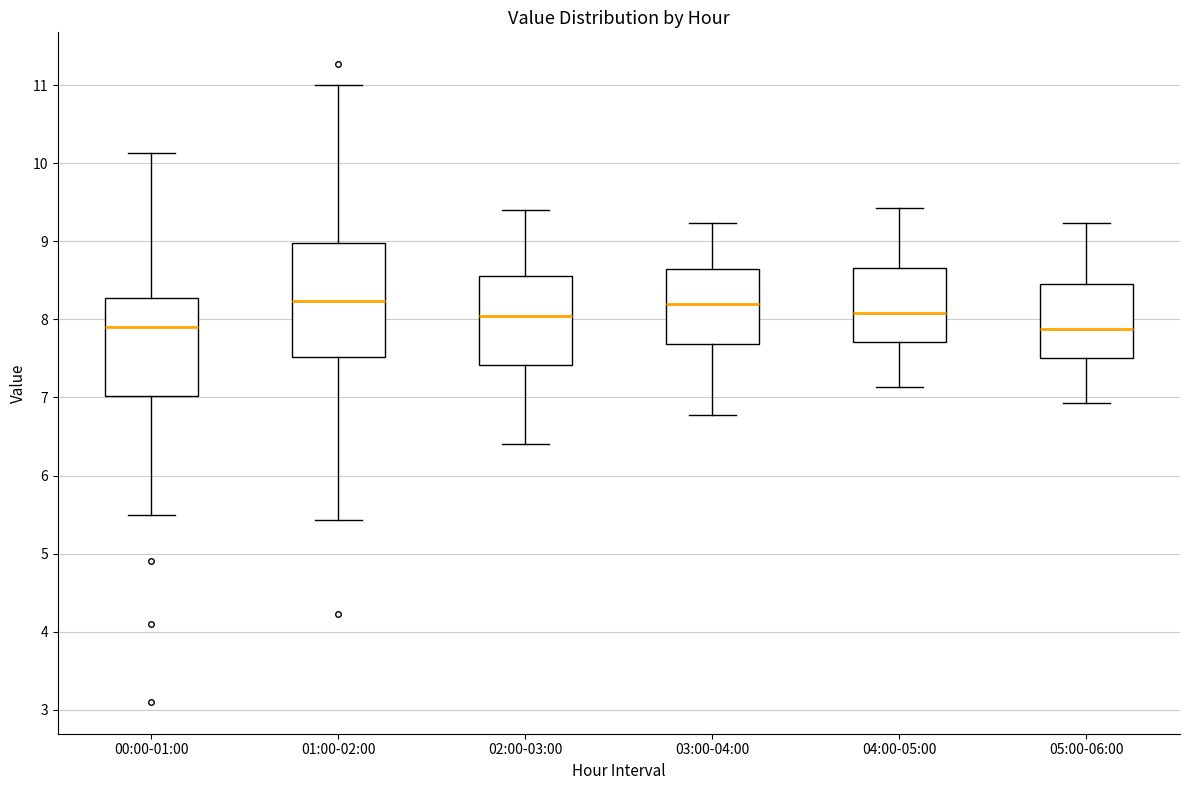

Reading left to right, transcribe this box plot: for each box, give where its median line is, the range the box spans, and where its two whiskers end, as read against the y-axis. The values are not printed on the chart, so give them approximately, as read against the axis.

00:00-01:00: median 7.9, box 7.0 to 8.3, whiskers 5.5 to 10.1
01:00-02:00: median 8.2, box 7.5 to 9.0, whiskers 5.4 to 11.0
02:00-03:00: median 8.1, box 7.4 to 8.6, whiskers 6.4 to 9.4
03:00-04:00: median 8.2, box 7.7 to 8.6, whiskers 6.8 to 9.2
04:00-05:00: median 8.1, box 7.7 to 8.7, whiskers 7.1 to 9.4
05:00-06:00: median 7.9, box 7.5 to 8.5, whiskers 6.9 to 9.2